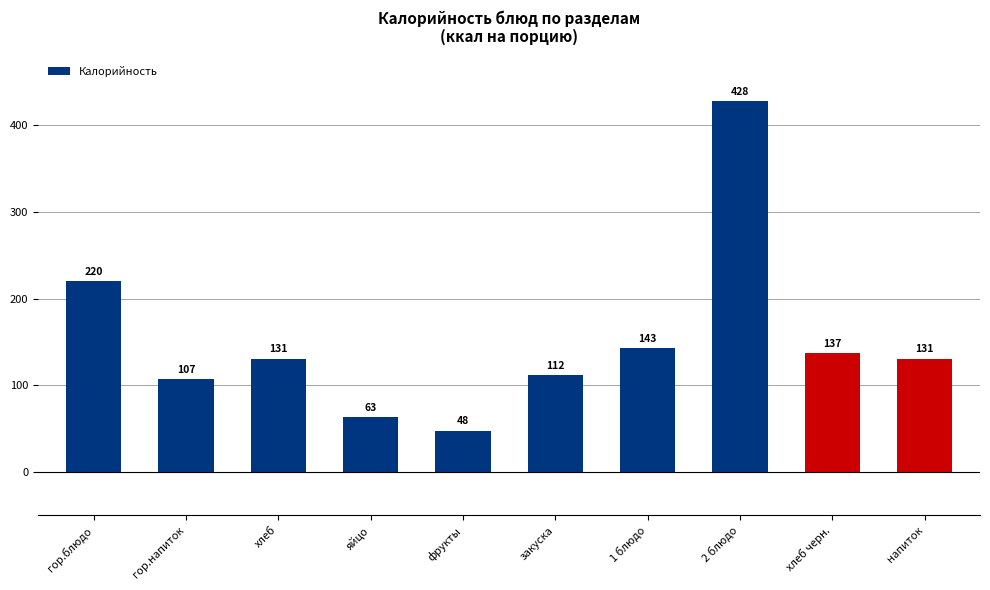

What is the label of the 3rd bar from the left?

хлеб